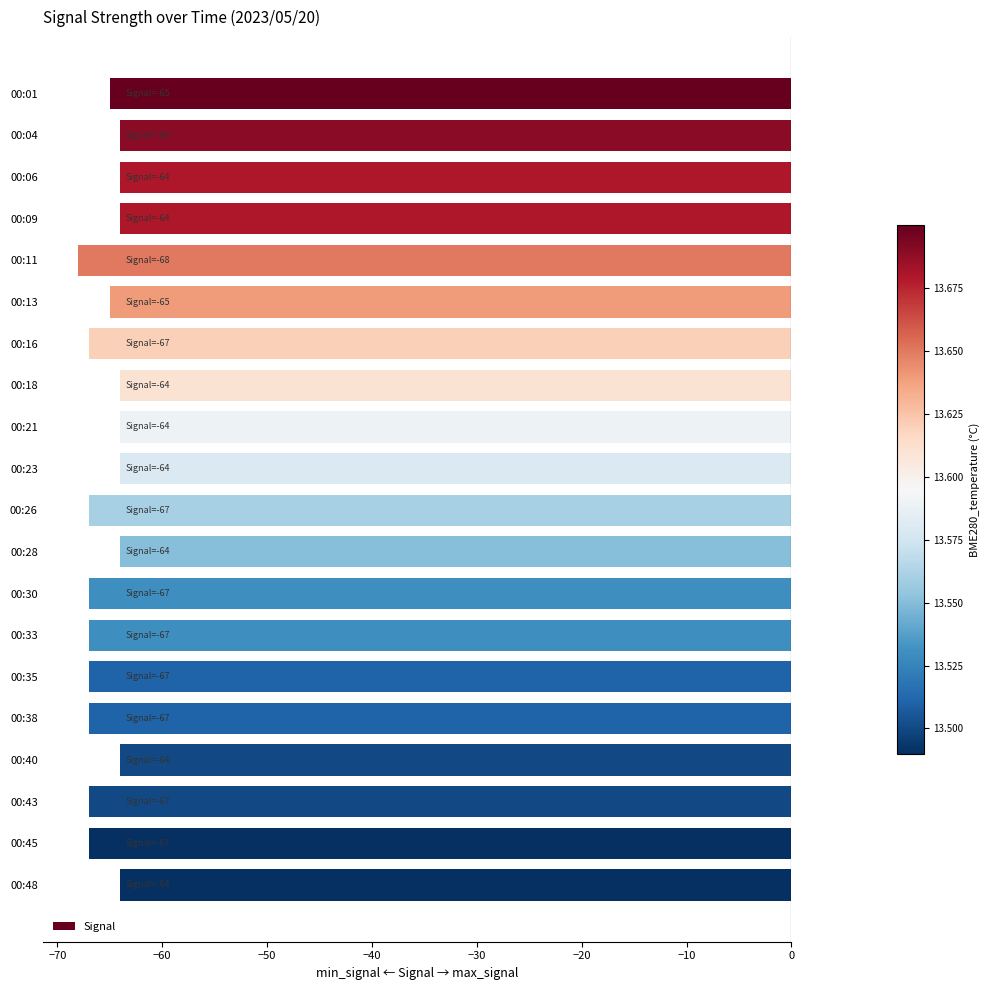

True or false: the data shows -64 at 00:28.

True